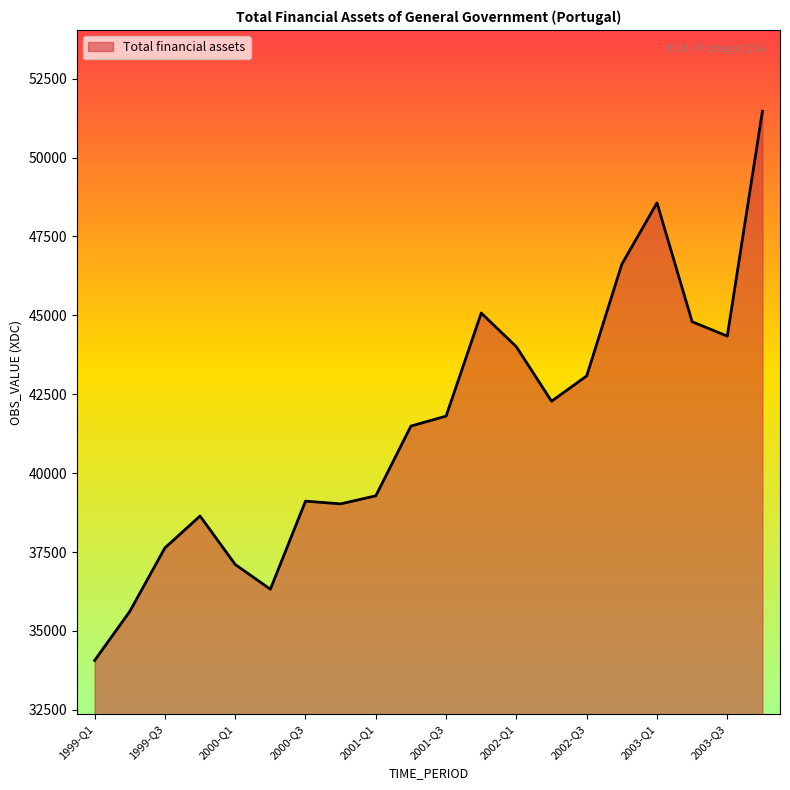

What is the maximum value shown in the chart?

51468.1